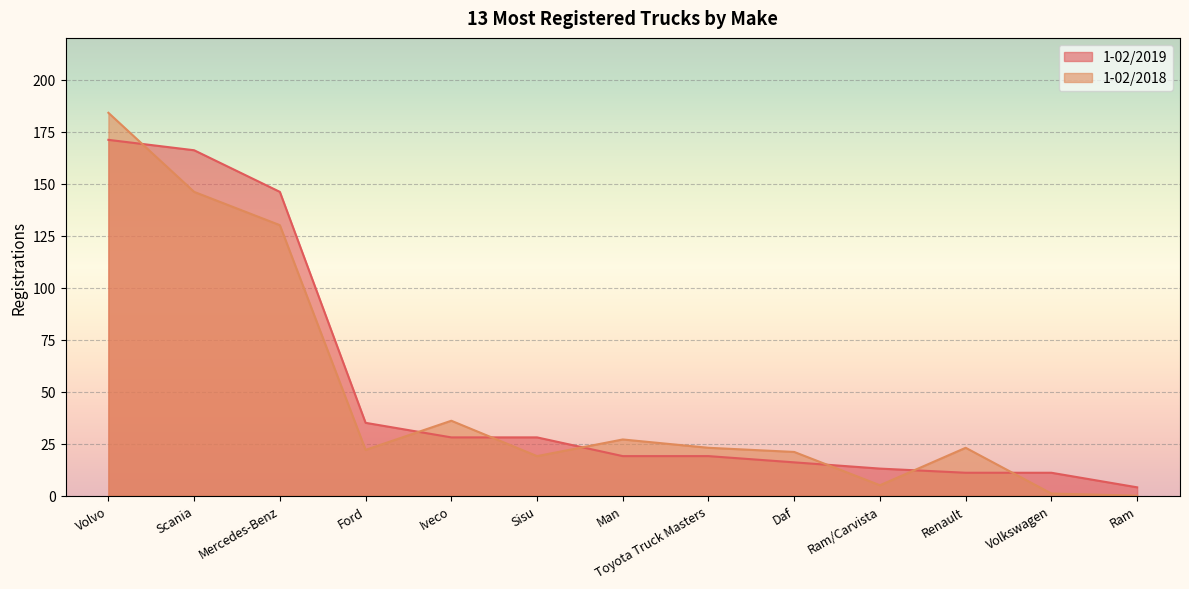

The value of 1-02/2019 at Volkswagen is 14. True or false?

False